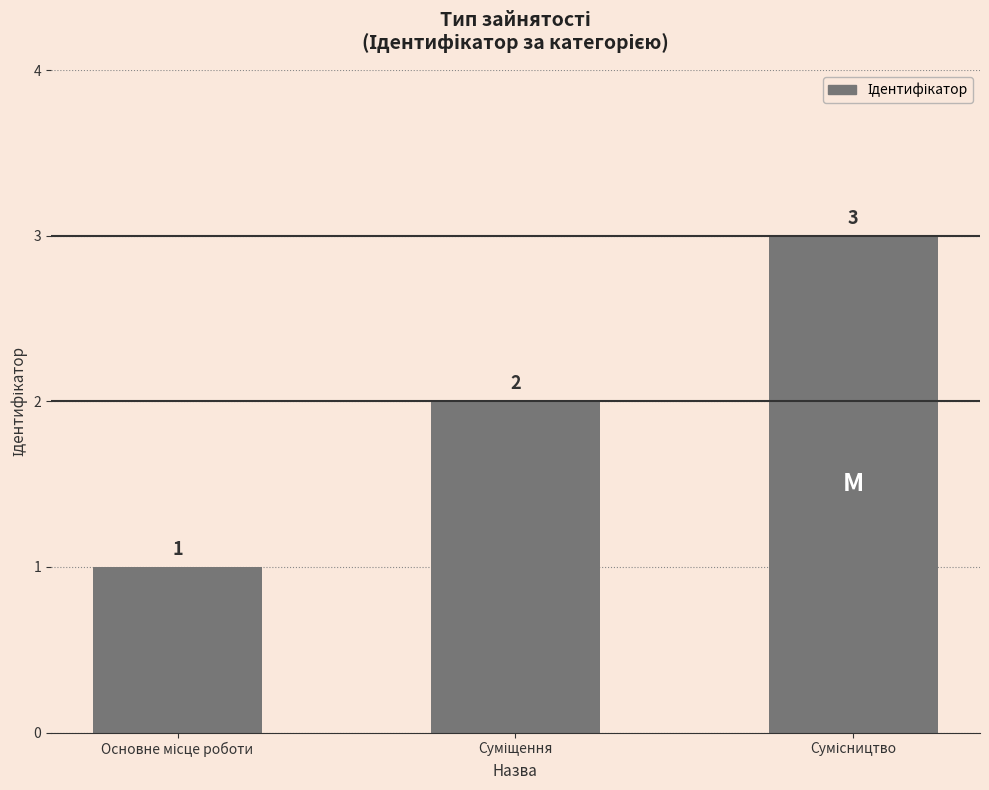

How many data points are less than 2?

1